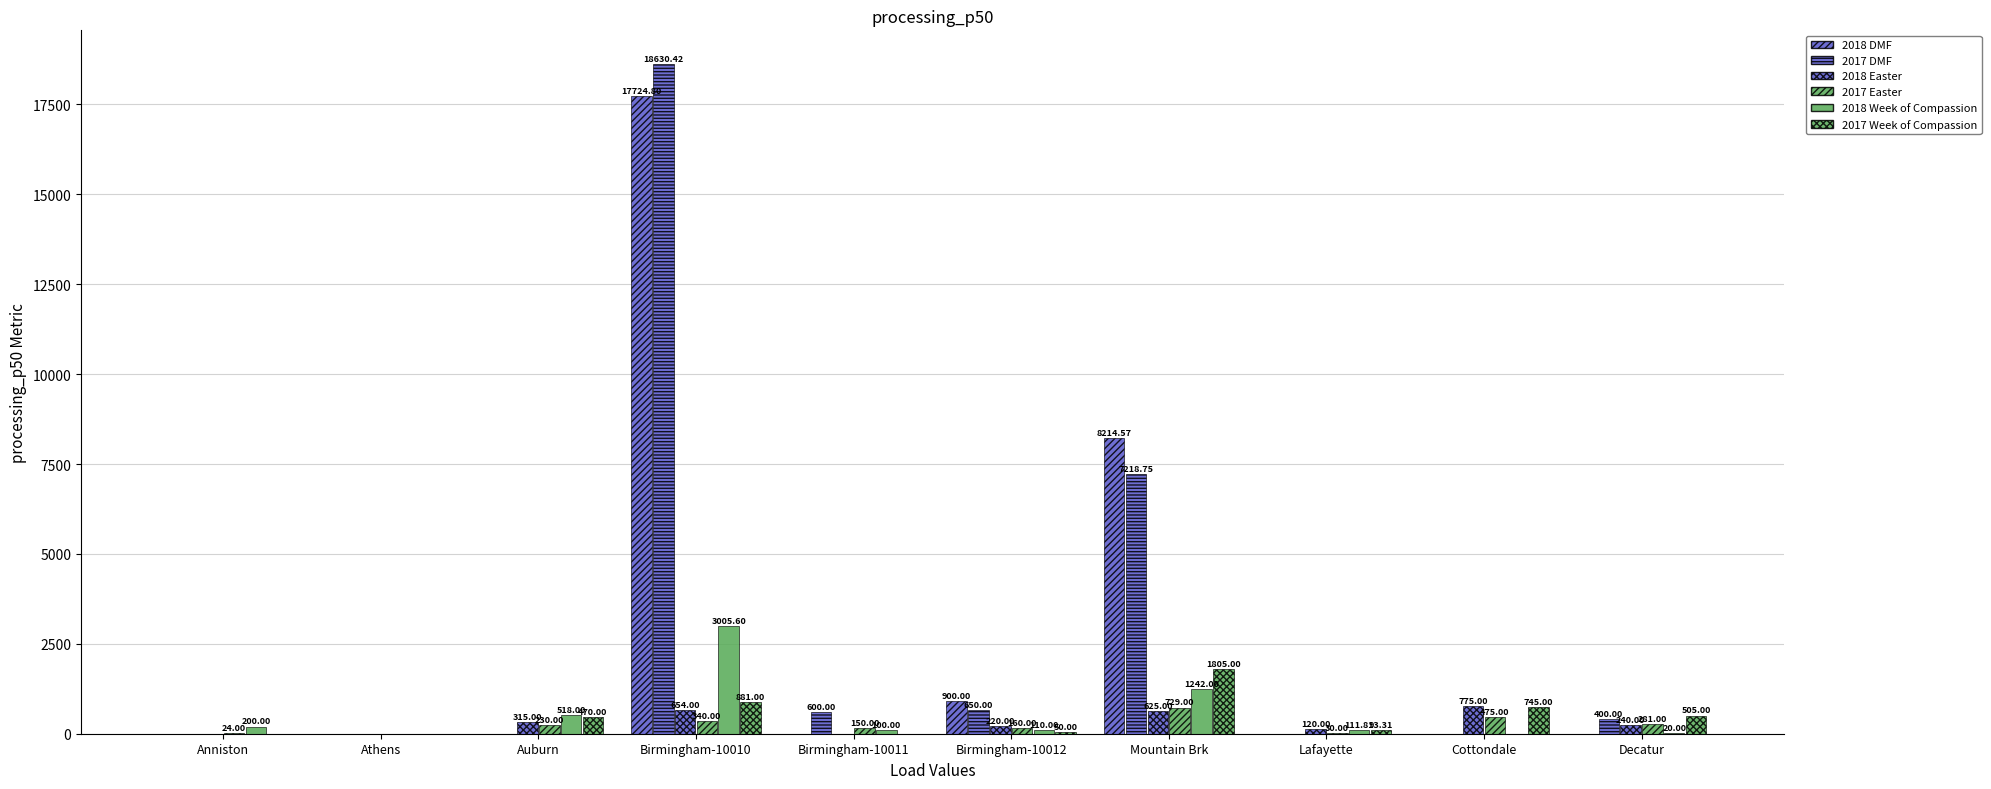

What is the label of the 1st bar from the right?

Decatur